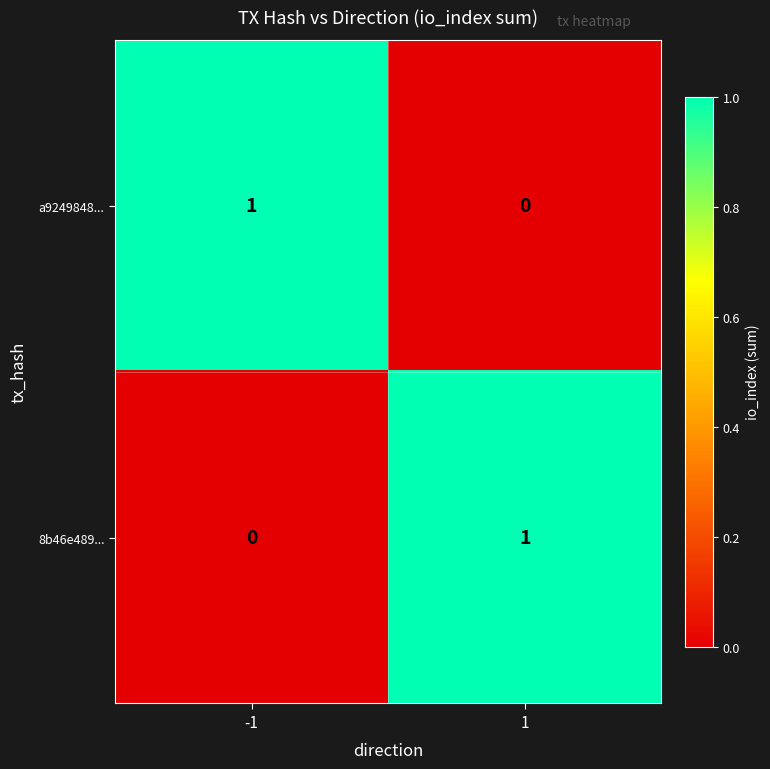

True or false: a9249848... has a value of 1 at -1.

True